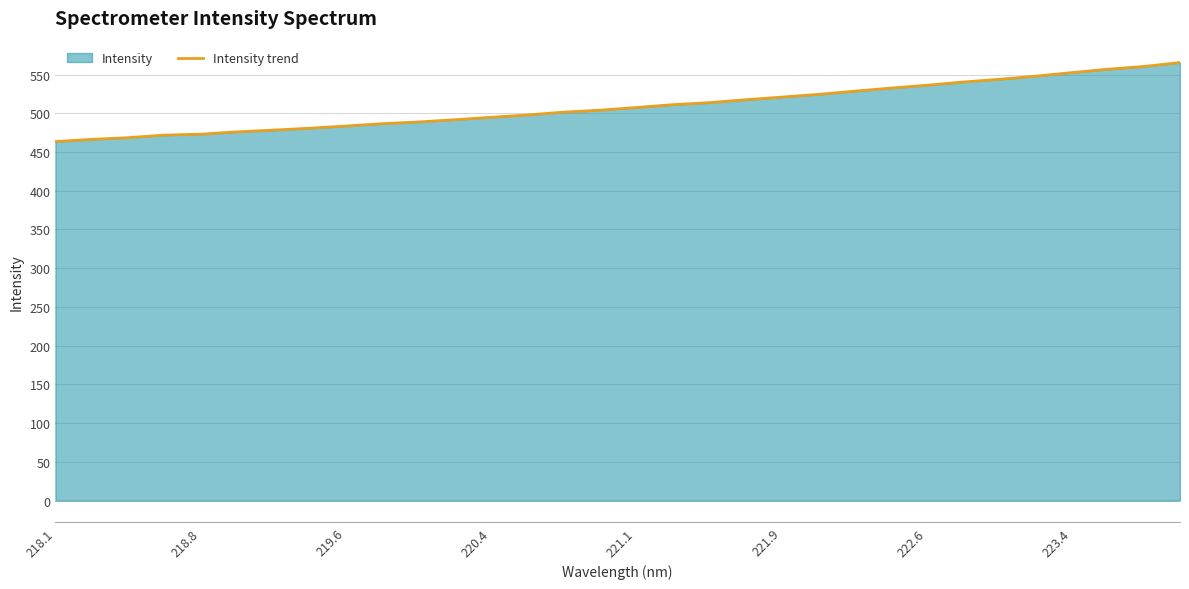

How many values exceed 507?

16